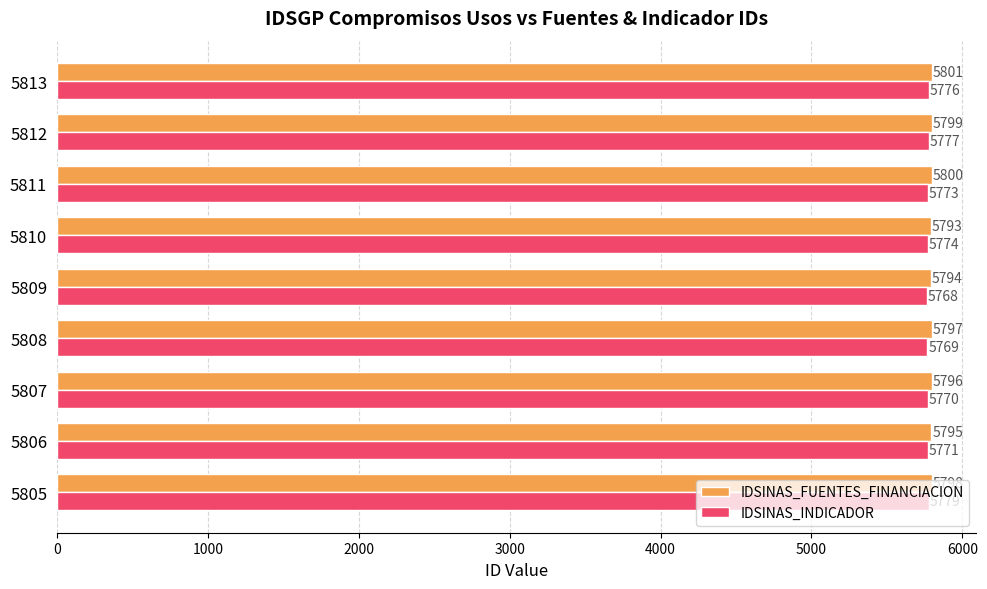

Which series has the largest total across all categories?

IDSINAS_FUENTES_FINANCIACION